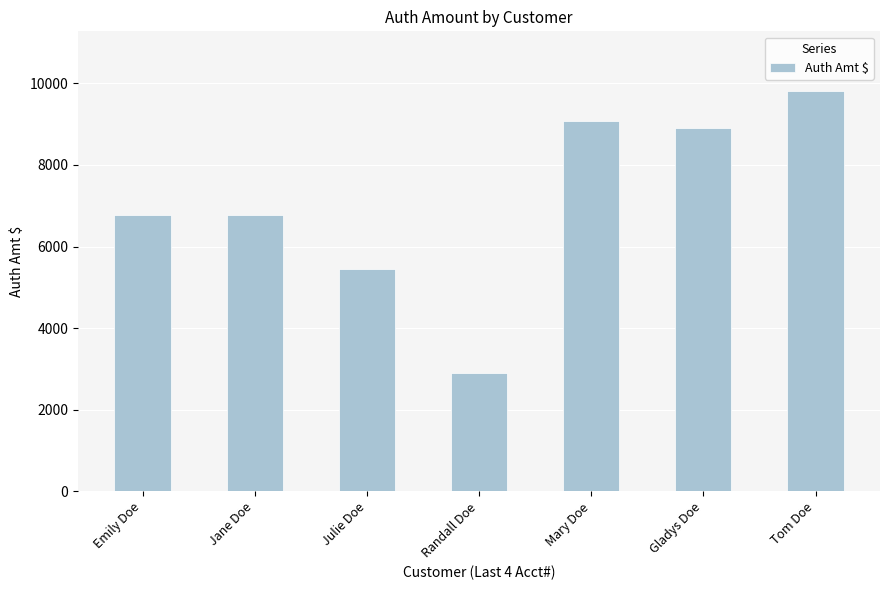

How many data points does each series have?

7